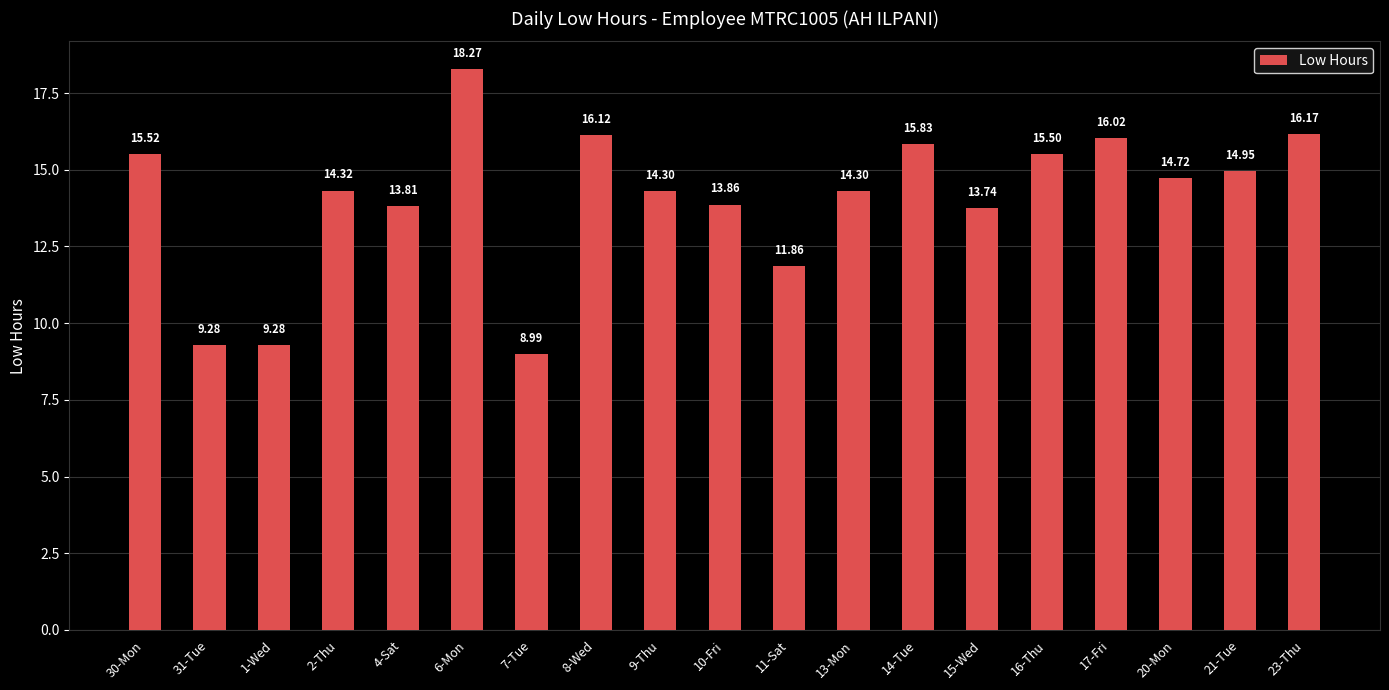

How many values exceed 14?

12